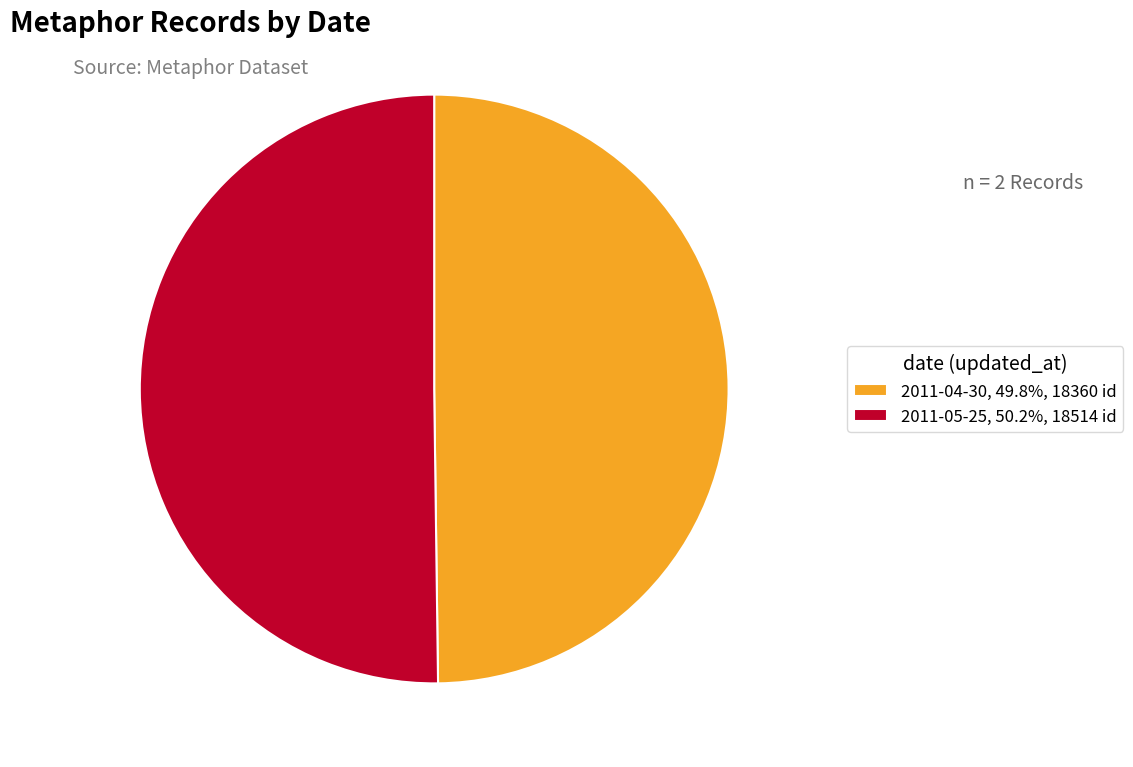

Do 2011-05-25, 50.2%, 18514 id and 2011-04-30, 49.8%, 18360 id together represent more than half of the pie?

Yes